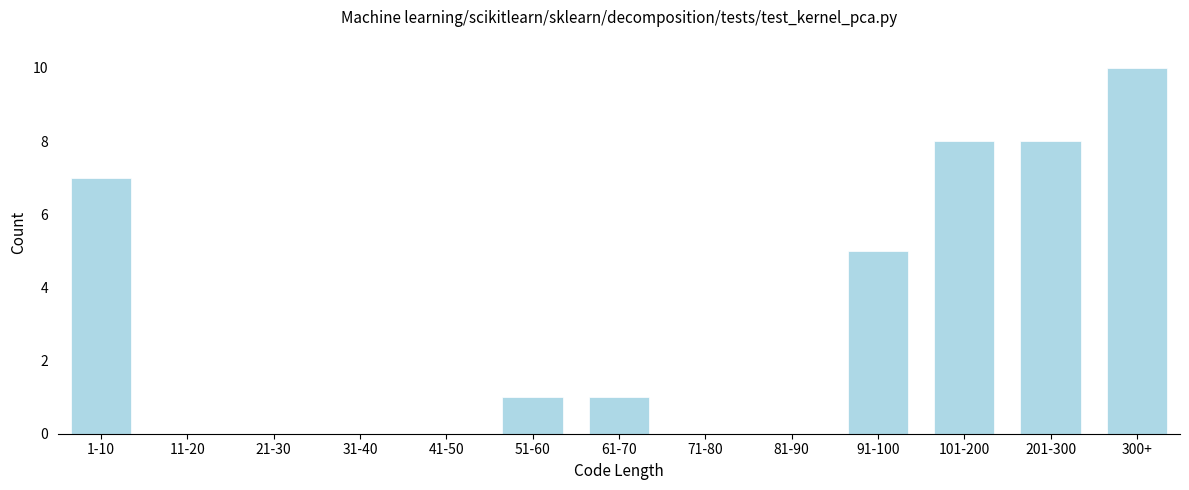

Reading left to right, list all the values displayed in this chart.

1-10=7	11-20=0	21-30=0	31-40=0	41-50=0	51-60=1	61-70=1	71-80=0	81-90=0	91-100=5	101-200=8	201-300=8	300+=10